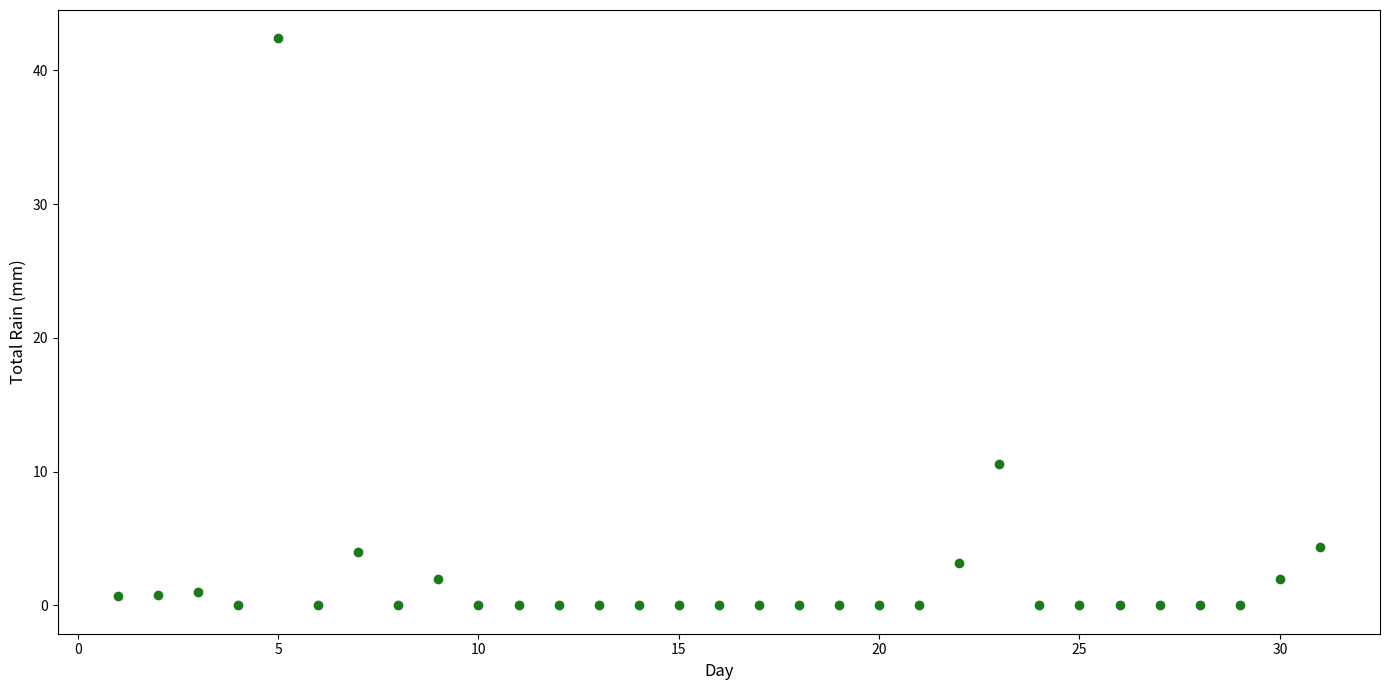

What Y value in the scatter plot is closest to 21?

10.6